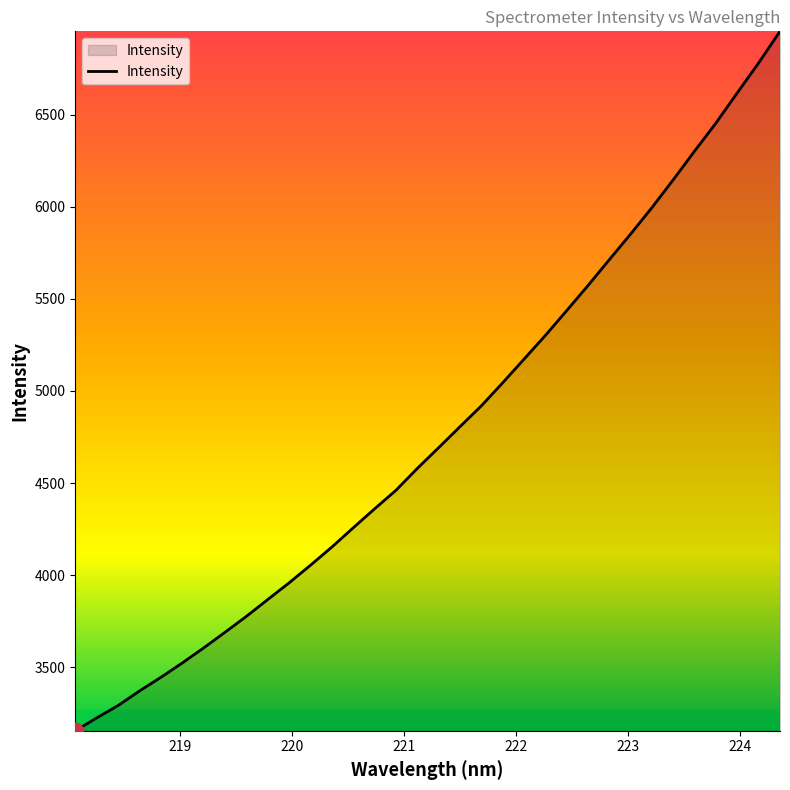

What is the maximum value shown in the chart?

6951.8